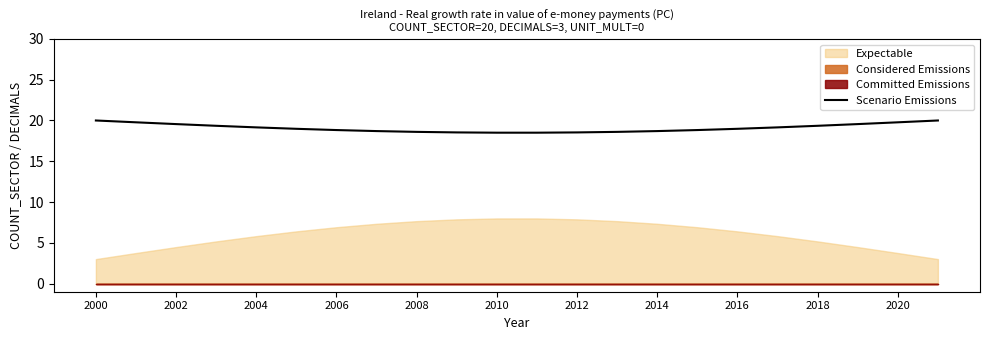

Is it true that Scenario Emissions equals 19.6 at 2002?

True